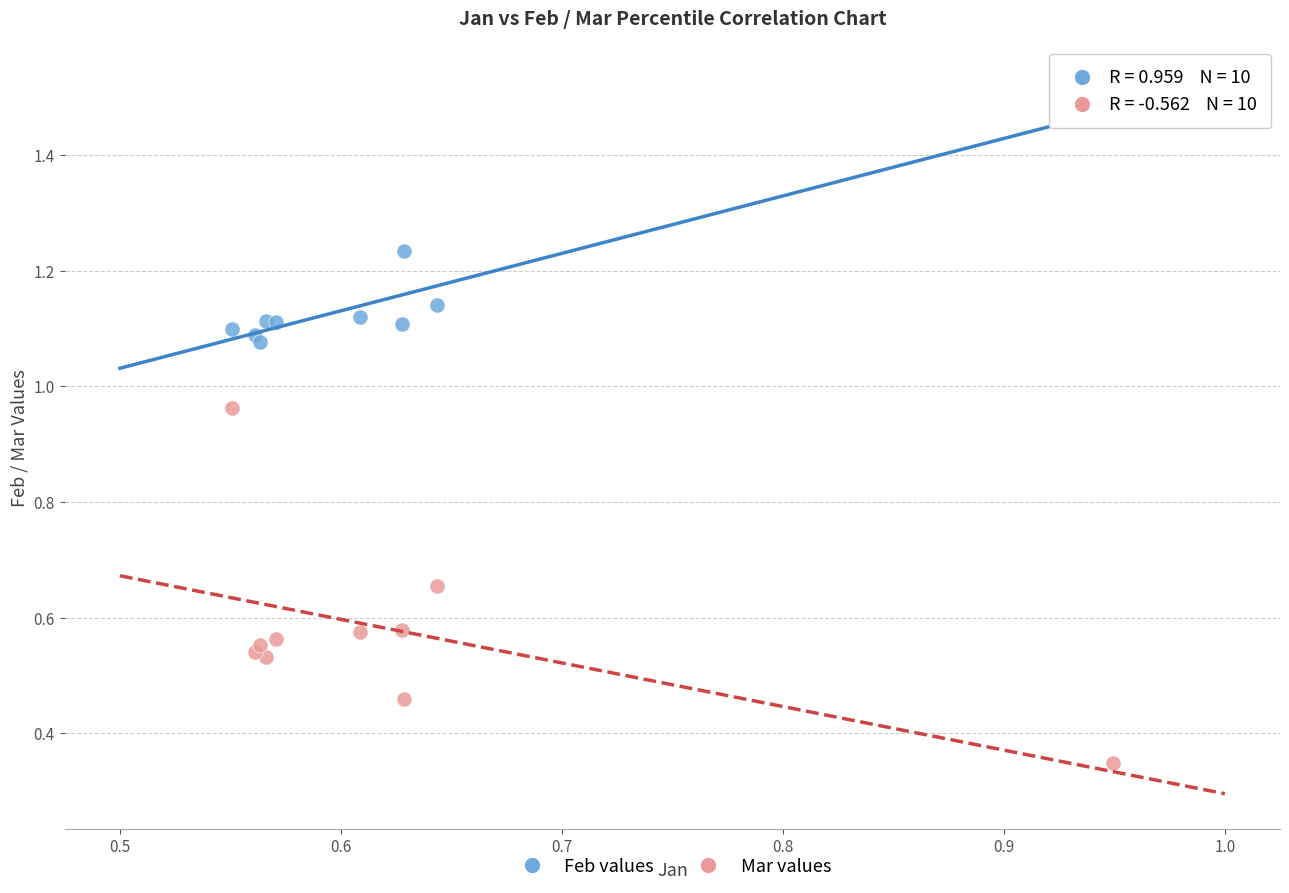

Which series contains the lowest Y value?

Mar values